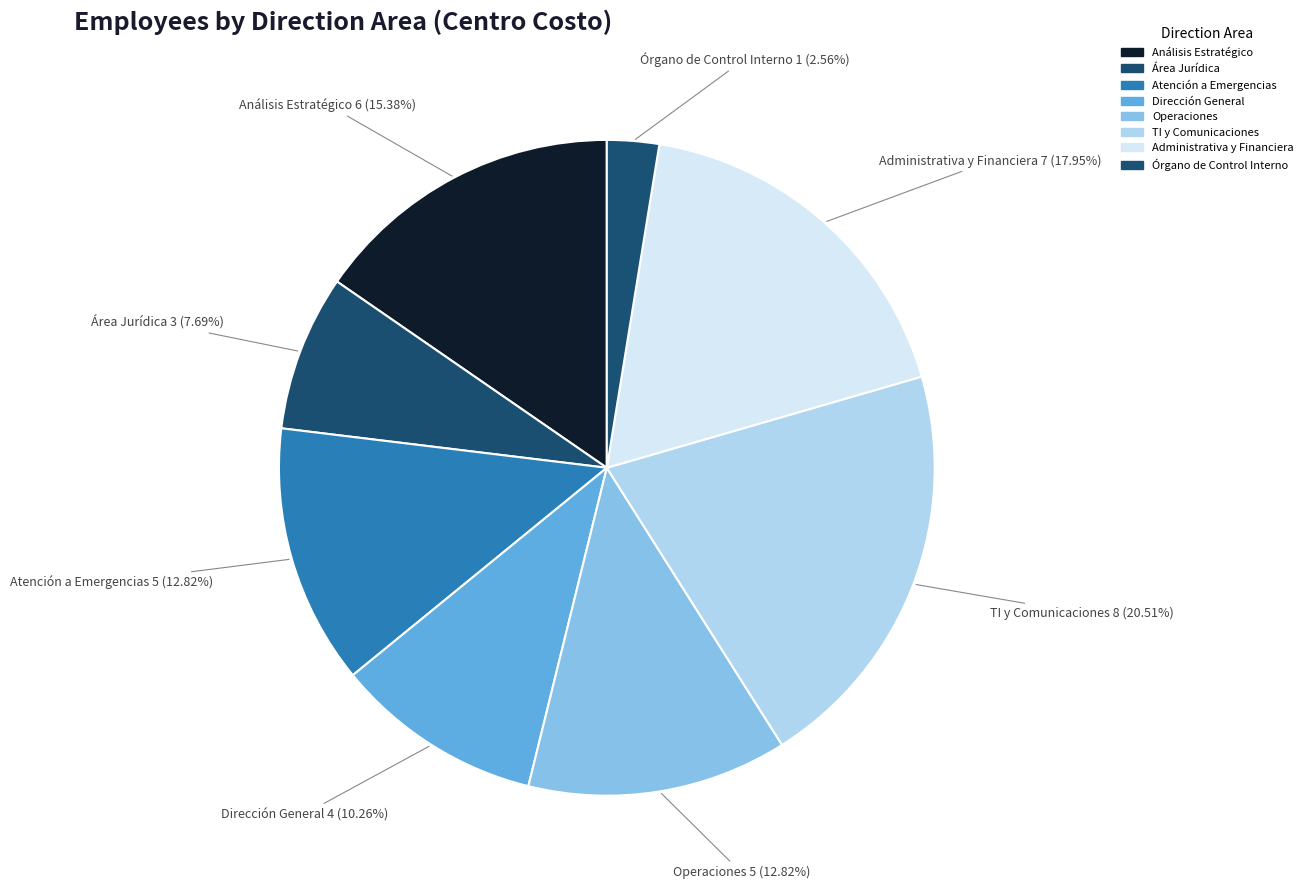

Count the number of slices in the pie.

8